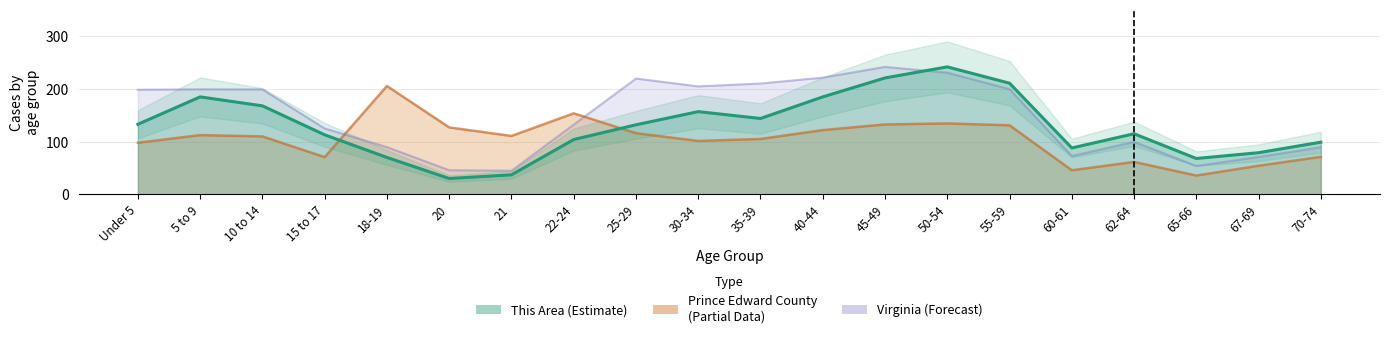

At which category does This Area reach its first local valley?

20